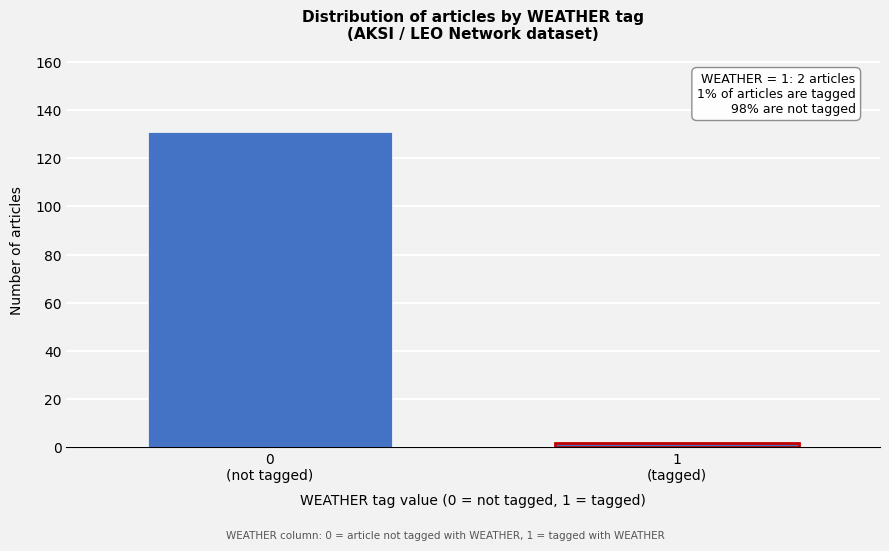

Reading right to left, what are all the values shown in this chart?

2	131